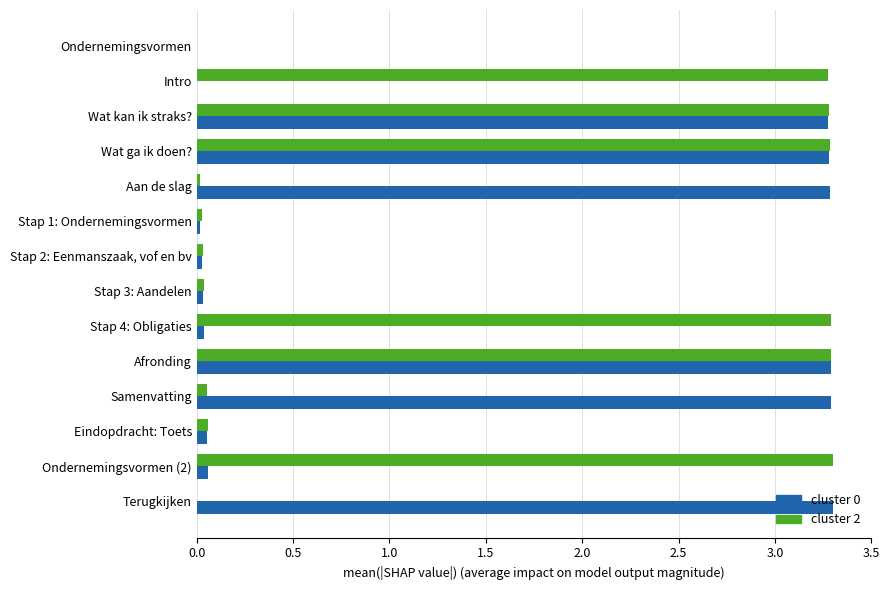

True or false: cluster 0 has a value of 0.0 at Stap 3: Aandelen.

True